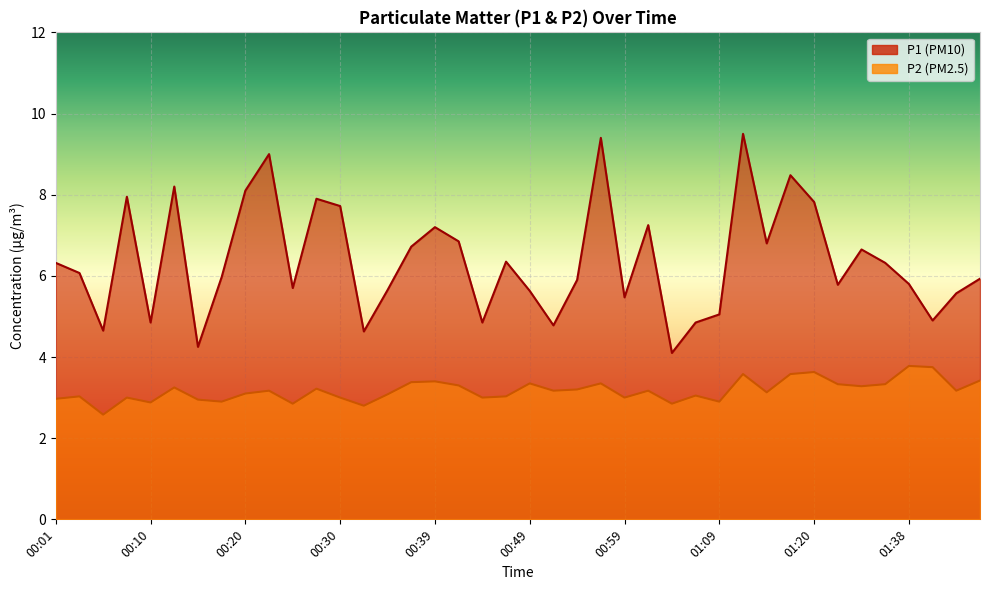

What is the label of the 31st point from the right?

00:22